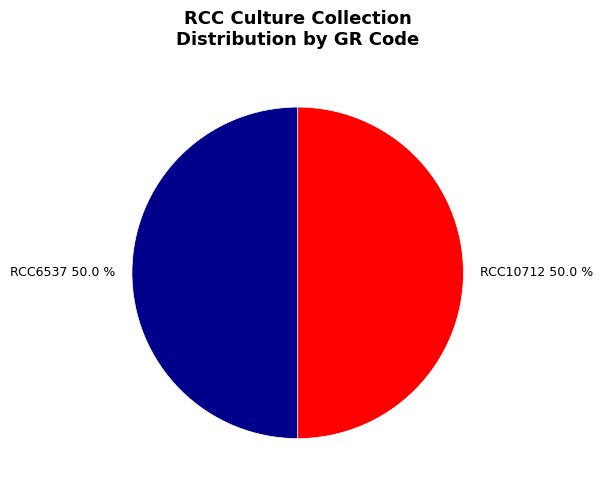

Is the sum of RCC10712 50.0 % and RCC6537 50.0 % greater than half?

Yes